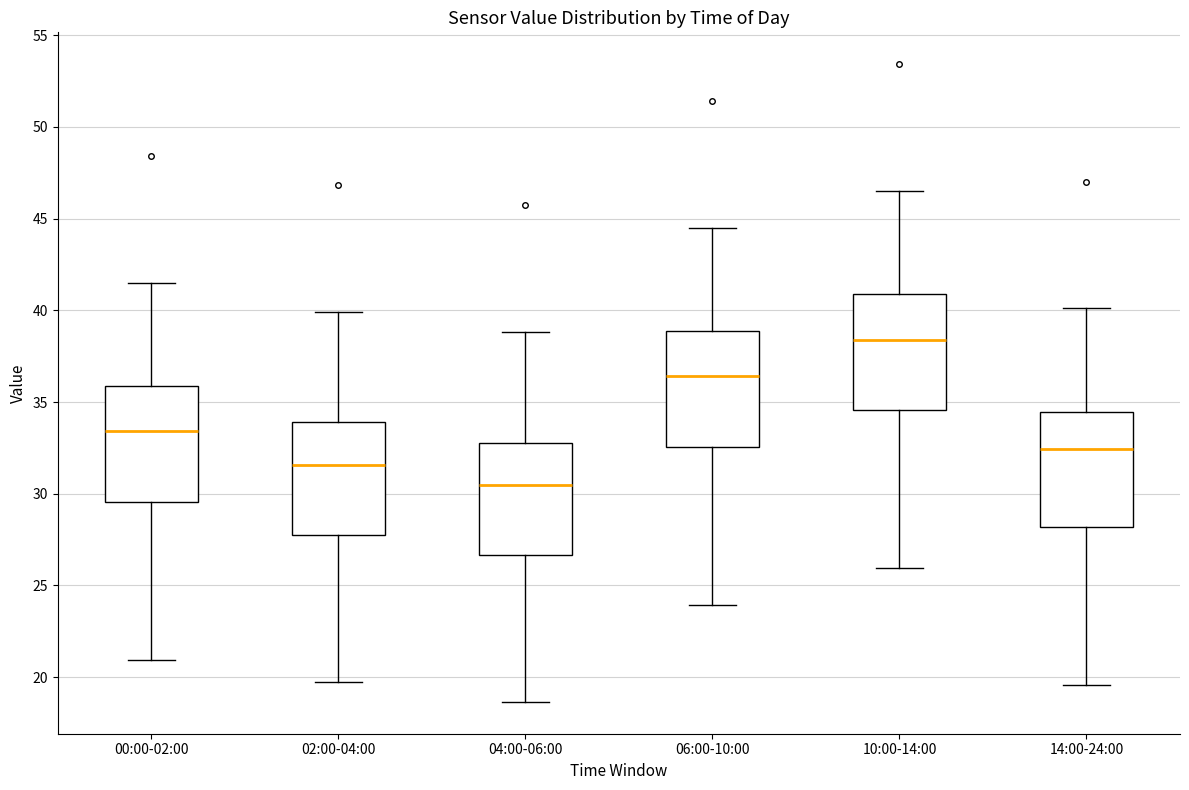

Reading left to right, transcribe this box plot: for each box, give where its median line is, the range the box spans, and where its two whiskers end, as read against the y-axis. The values are not printed on the chart, so give them approximately, as read against the axis.

00:00-02:00: median 33.5, box 29.5 to 36.0, whiskers 21.0 to 41.5
02:00-04:00: median 31.5, box 28.0 to 34.0, whiskers 20.0 to 40.0
04:00-06:00: median 30.5, box 26.5 to 33.0, whiskers 18.5 to 39.0
06:00-10:00: median 36.5, box 32.5 to 39.0, whiskers 24.0 to 44.5
10:00-14:00: median 38.5, box 34.5 to 41.0, whiskers 26.0 to 46.5
14:00-24:00: median 32.5, box 28.0 to 34.5, whiskers 19.5 to 40.0